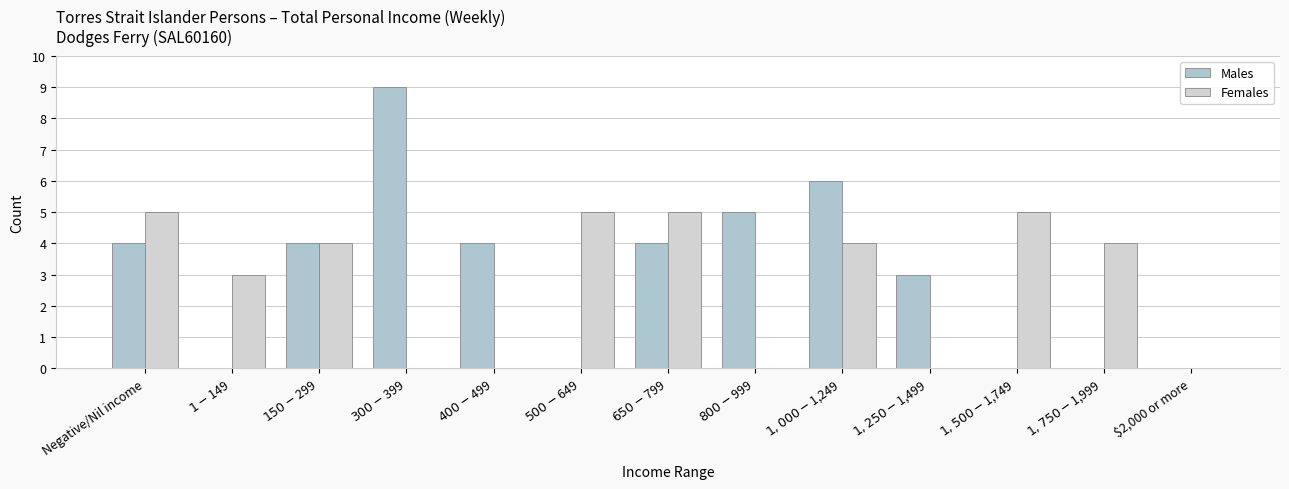

What is the label of the 12th bar from the right?

$1-$149